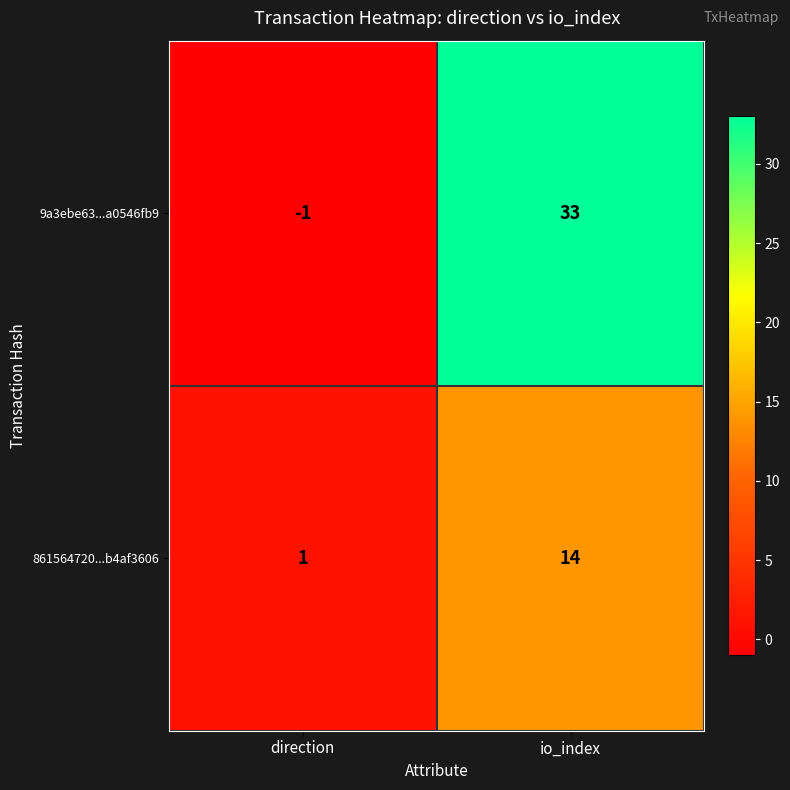

List the series in order of their peak value, lowest first.

861564720...b4af3606, 9a3ebe63...a0546fb9